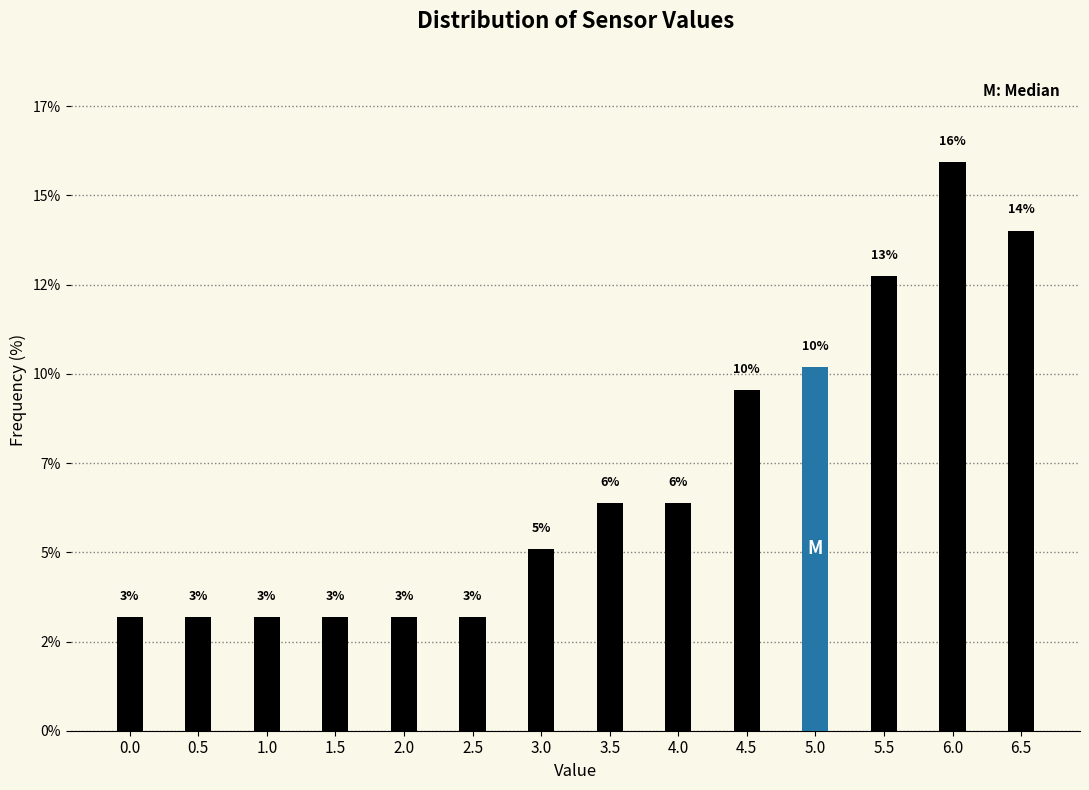

Does the chart contain any negative values?

No